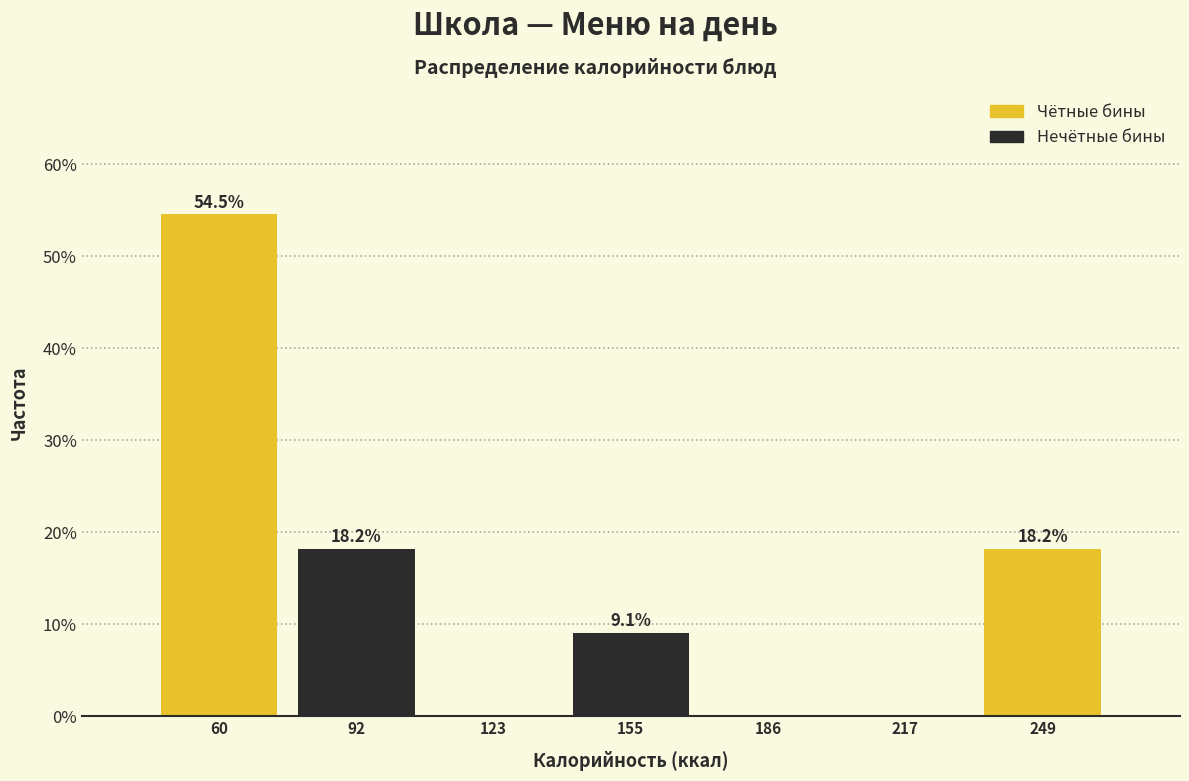

Which range on the x-axis has the tallest bar?

45 to 75